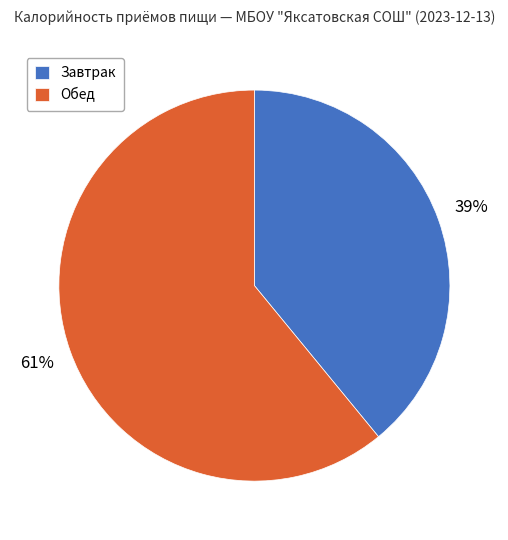

Is it true that Завтрак is 39% of the pie?

True